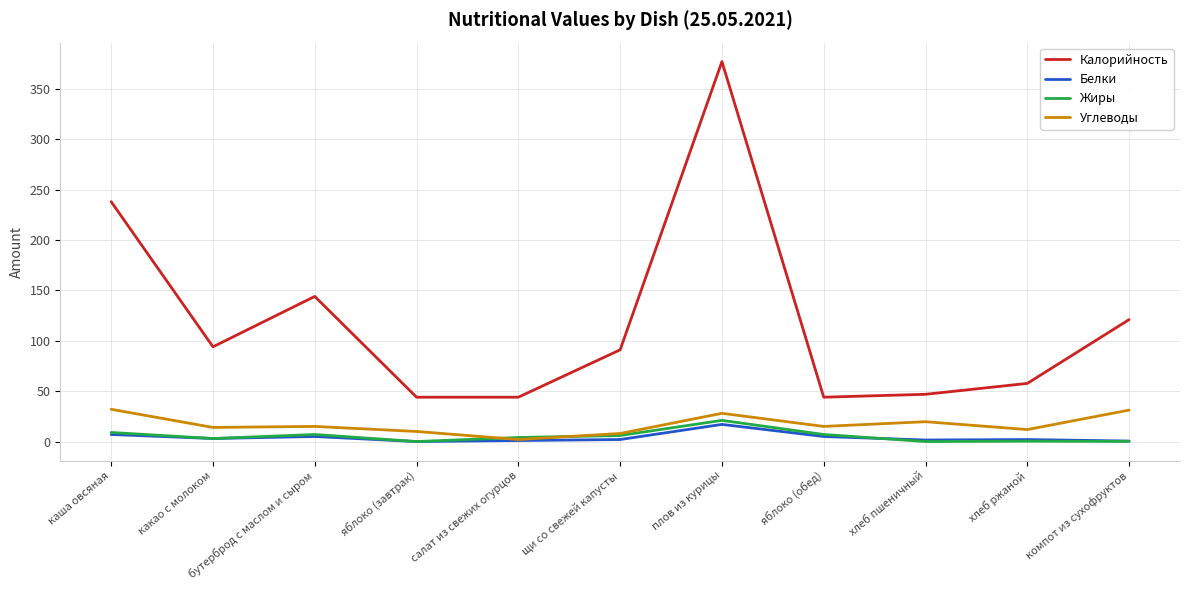

True or false: Углеводы and Калорийность cross at least once.

False